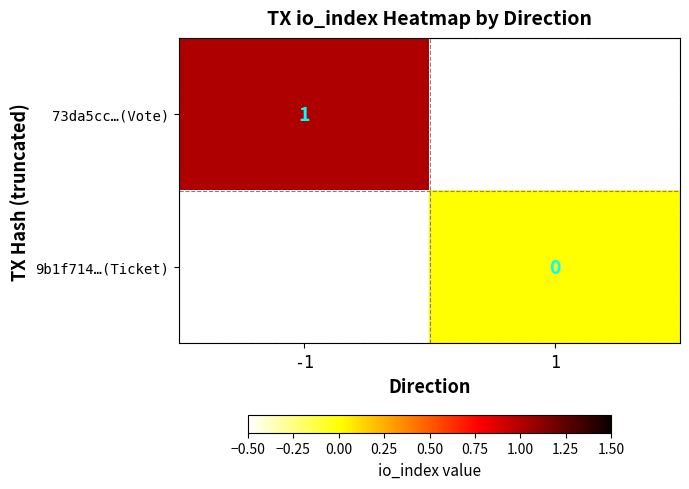

Is it true that 73da5cc…(Vote) equals 2 at -1?

False